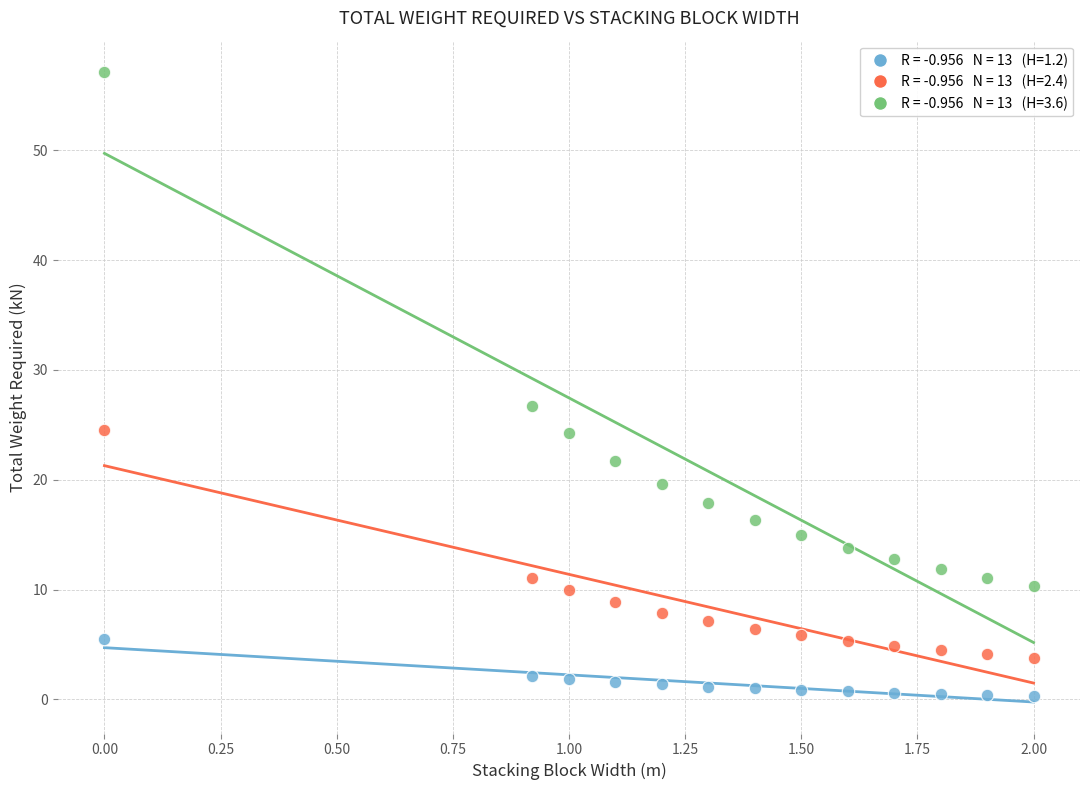

Across all series, what Y value is closest to 28?

26.7